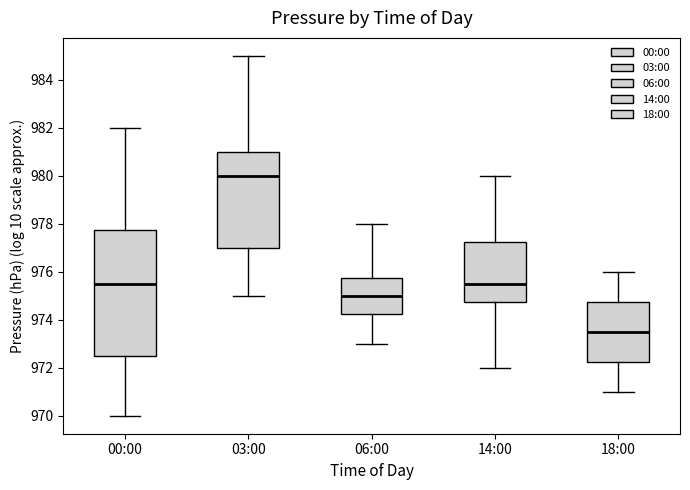

Where does the upper whisker of the box for 00:00 end on the y-axis? The values are not printed on the chart, so give them approximately, as read against the axis.

982.0